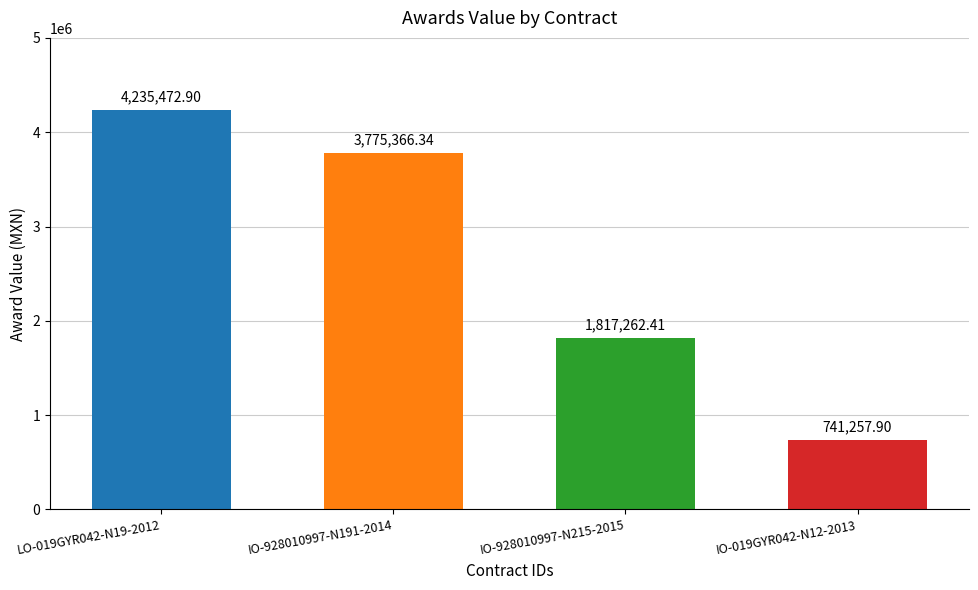

How many data points are above 3775366?

2